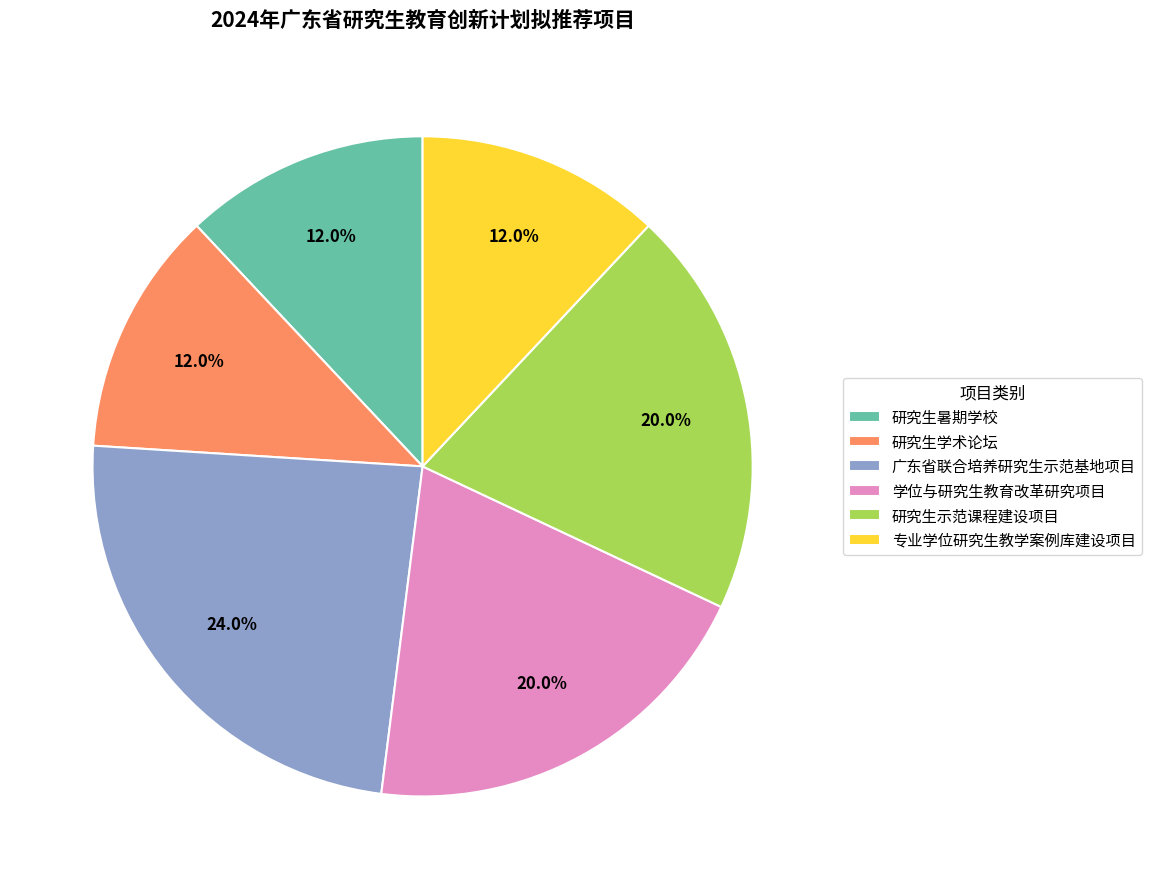

Does 学位与研究生教育改革研究项目 represent more than half of the total?

No